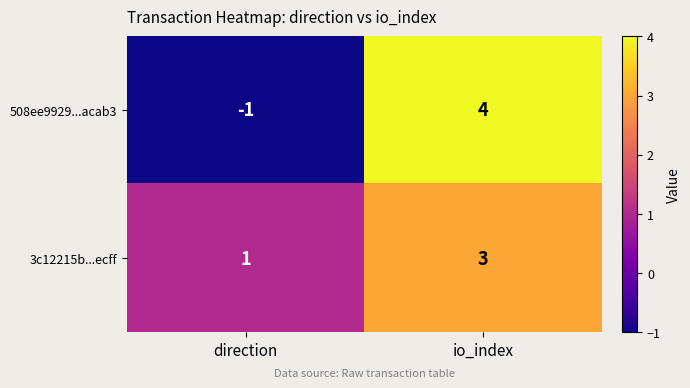

Which series has the widest spread of values?

508ee9929...acab3